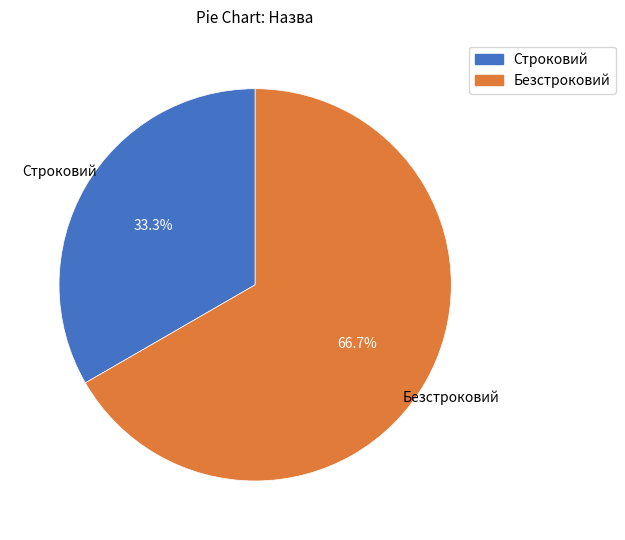

To the nearest percent, what portion does Безстроковий represent?

67%